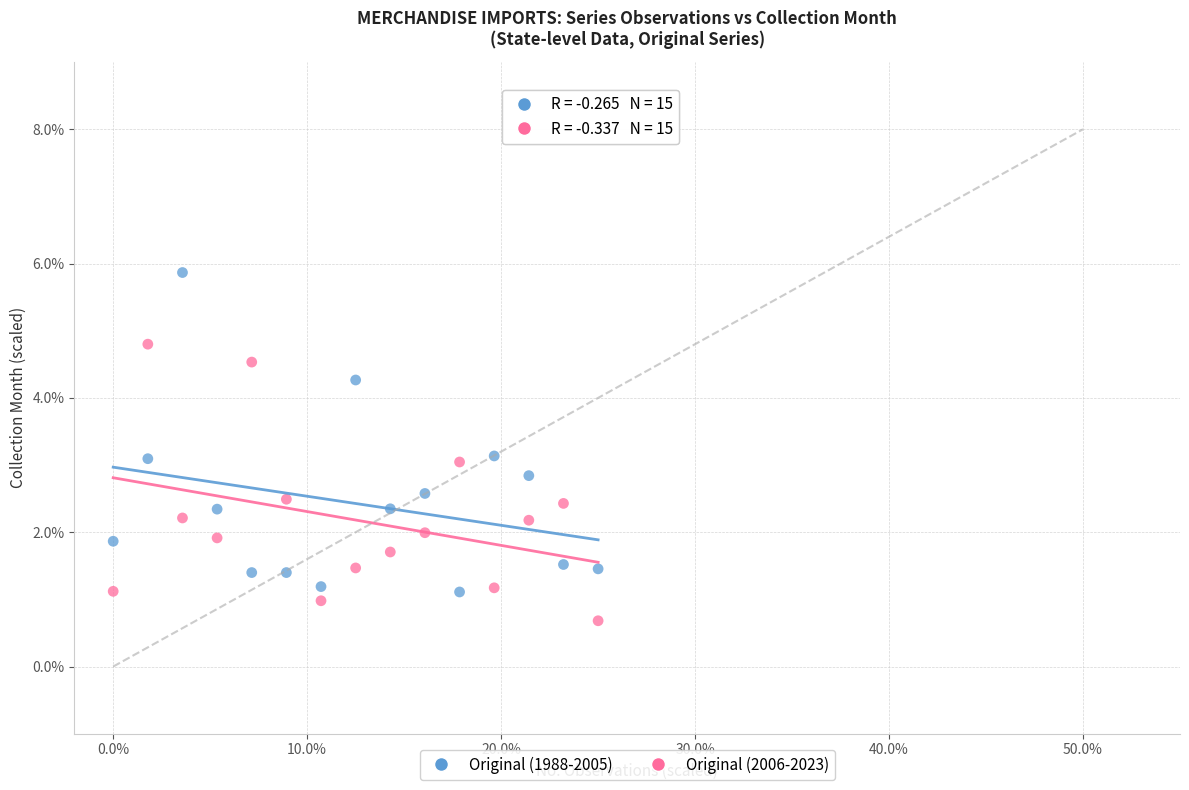

Which series contains the highest Y value?

Original (1988-2005)